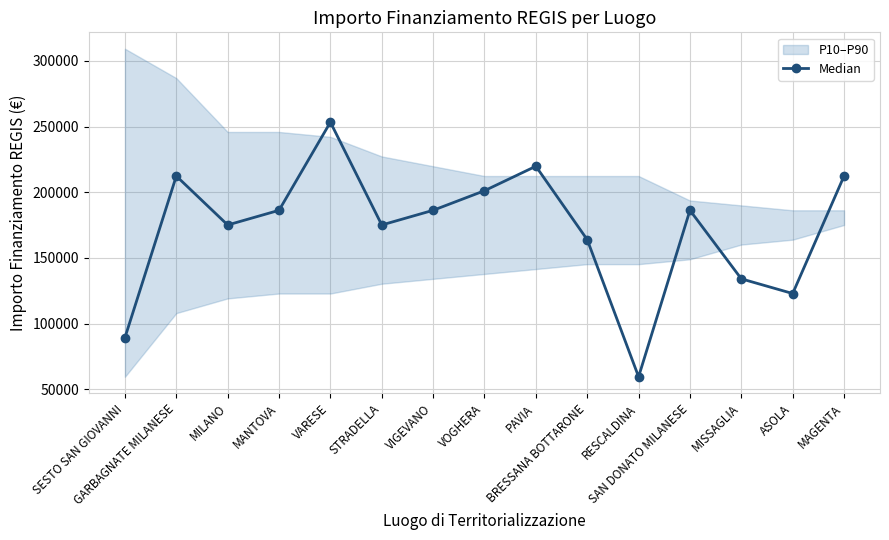

The chart shows a value of 201194.0 at VOGHERA. True or false?

True